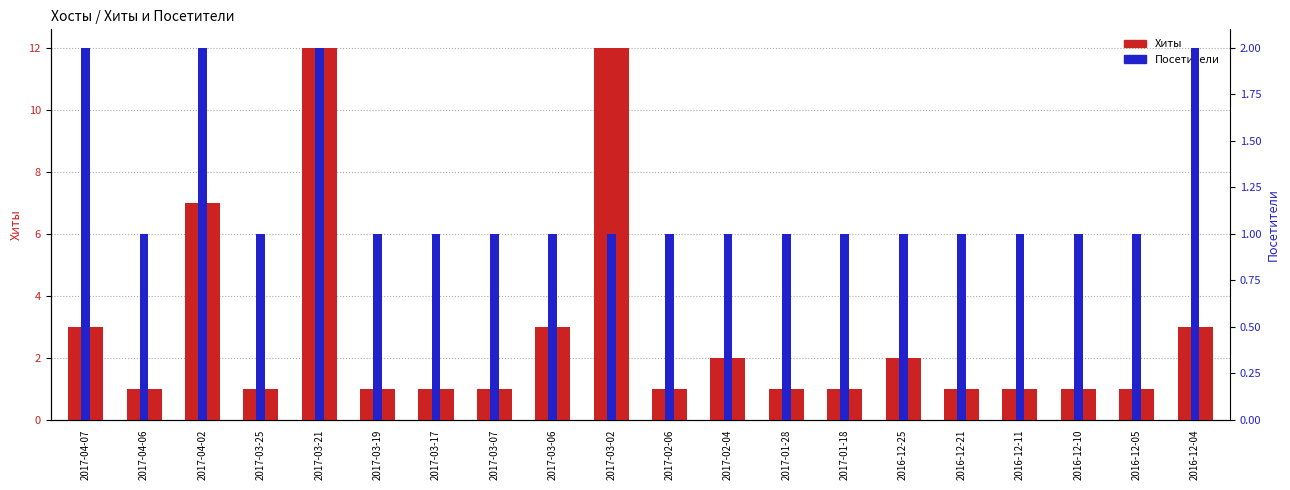

Reading left to right, transcribe all the data shown in this chart.

Хиты: 3	1	7	1	12	1	1	1	3	12	1	2	1	1	2	1	1	1	1	3
Посетители: 2	1	2	1	2	1	1	1	1	1	1	1	1	1	1	1	1	1	1	2